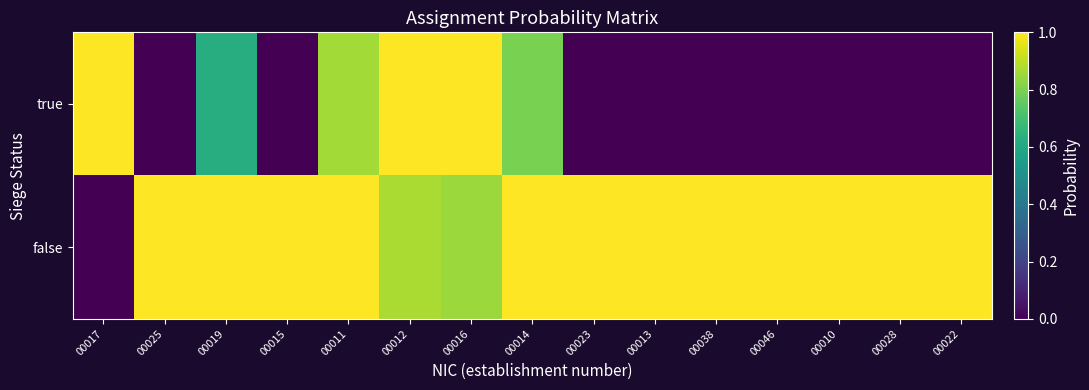

Reading left to right, what are all the values shown in this chart?

true: 00017=1.0	00025=0.0	00019=0.6	00015=0.0	00011=0.9	00012=1.0	00016=1.0	00014=0.8	00023=0.0	00013=0.0	00038=0.0	00046=0.0	00010=0.0	00028=0.0	00022=0.0
false: 00017=0.0	00025=1.0	00019=1.0	00015=1.0	00011=1.0	00012=0.9	00016=0.8	00014=1.0	00023=1.0	00013=1.0	00038=1.0	00046=1.0	00010=1.0	00028=1.0	00022=1.0